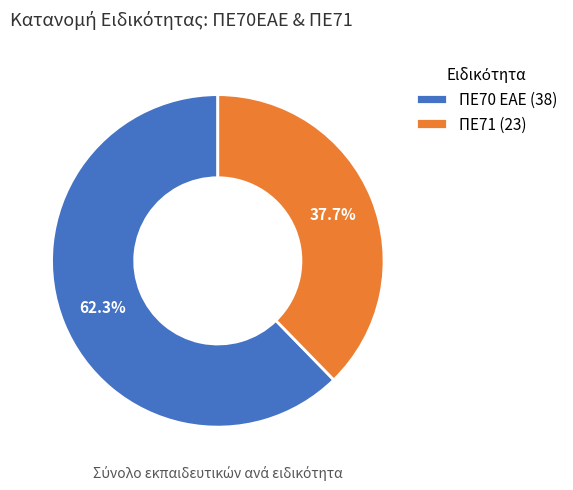

Count the number of slices in the pie.

2